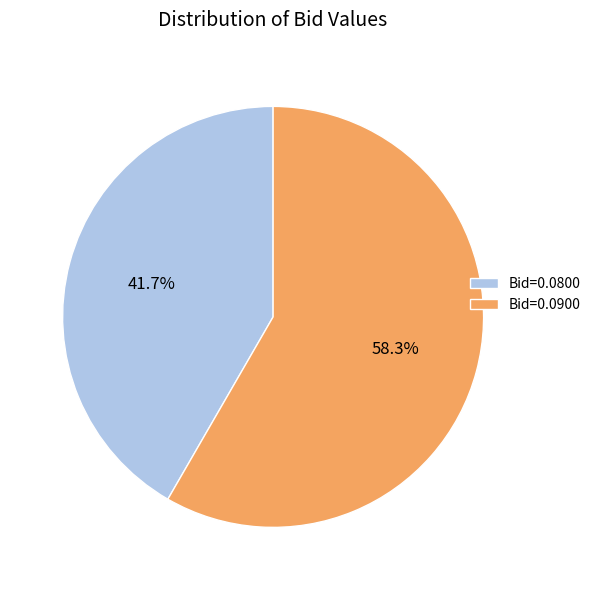

Does any single category account for the majority?

Yes